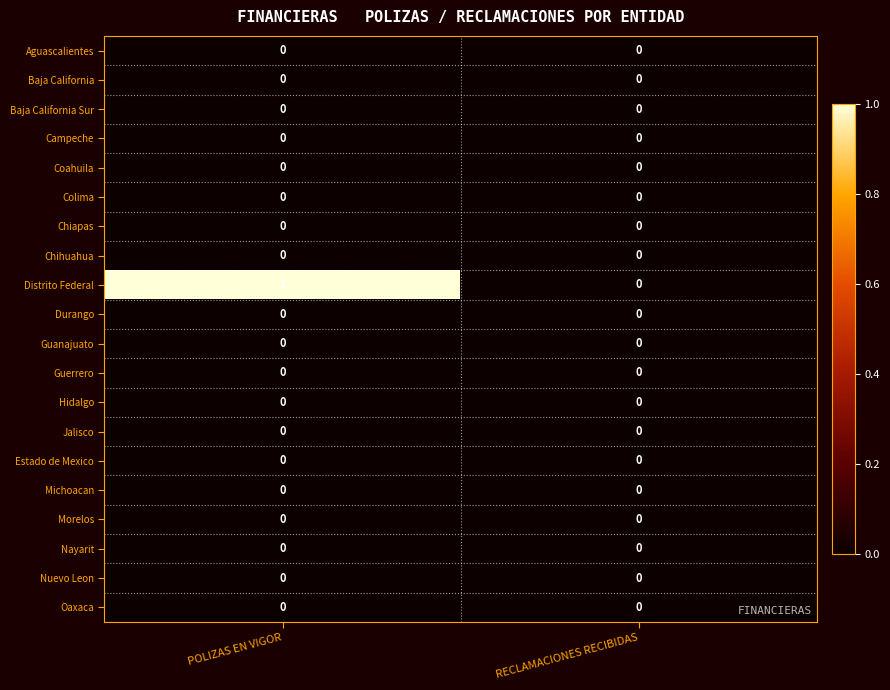

Which series has the widest spread of values?

Distrito Federal